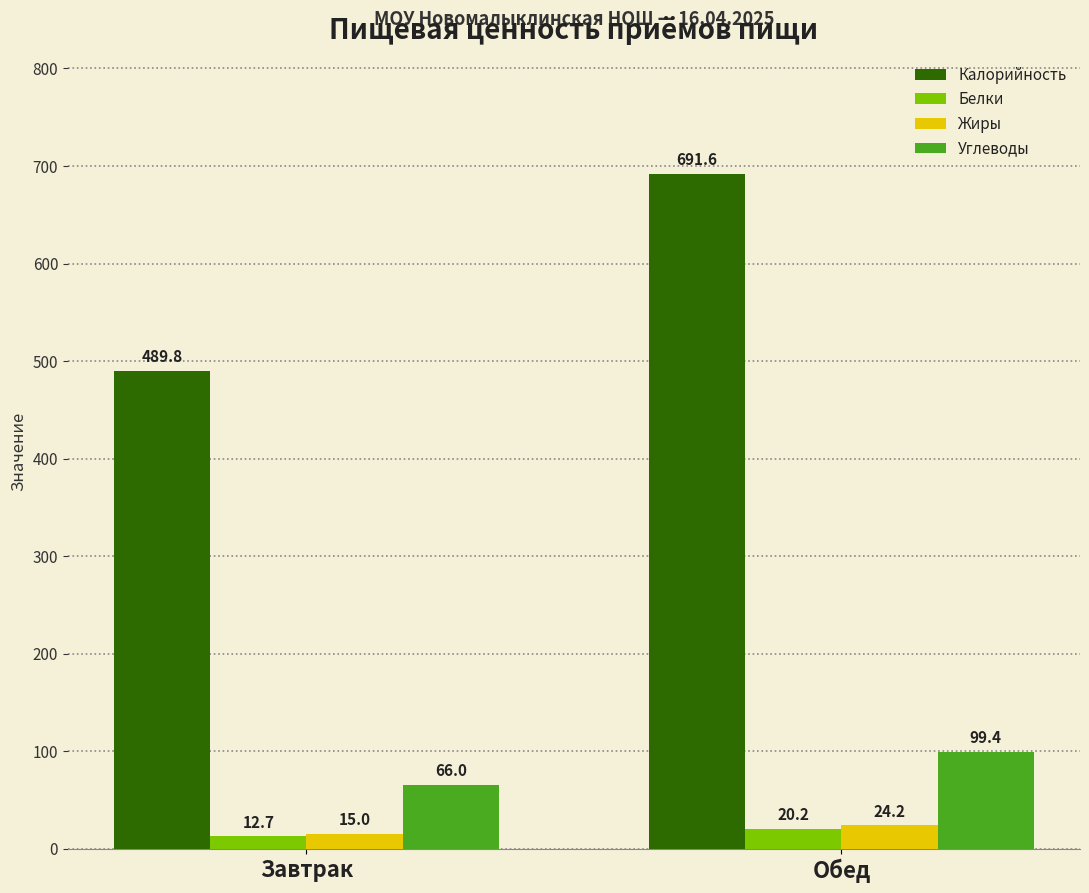

What is the greatest value displayed?

691.6